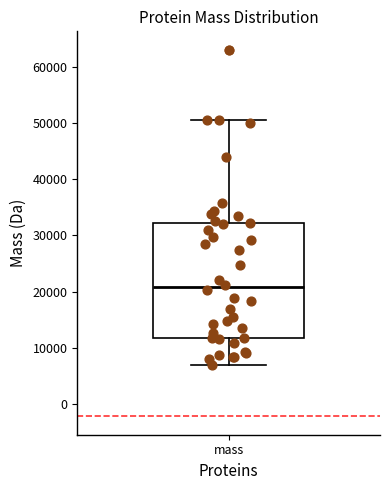

Where is the lower edge of the box for mass on the y-axis? The values are not printed on the chart, so give them approximately, as read against the axis.

12000